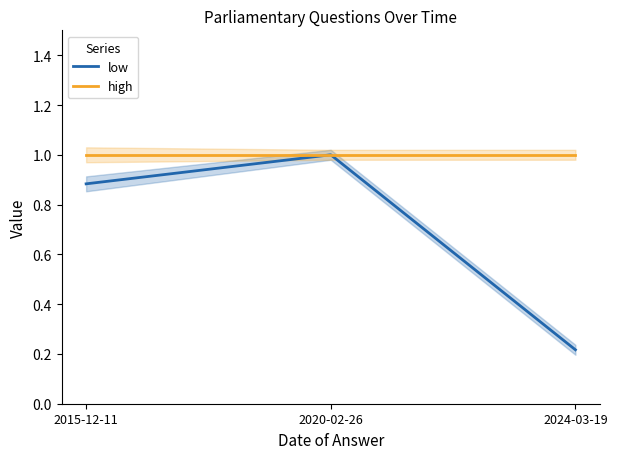

At which label is low closest to 0?

2024-03-19